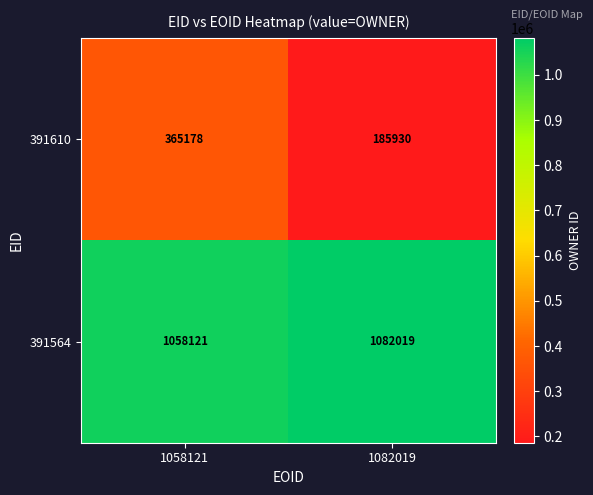

True or false: 391610 has a value of 185930 at 1082019.

True